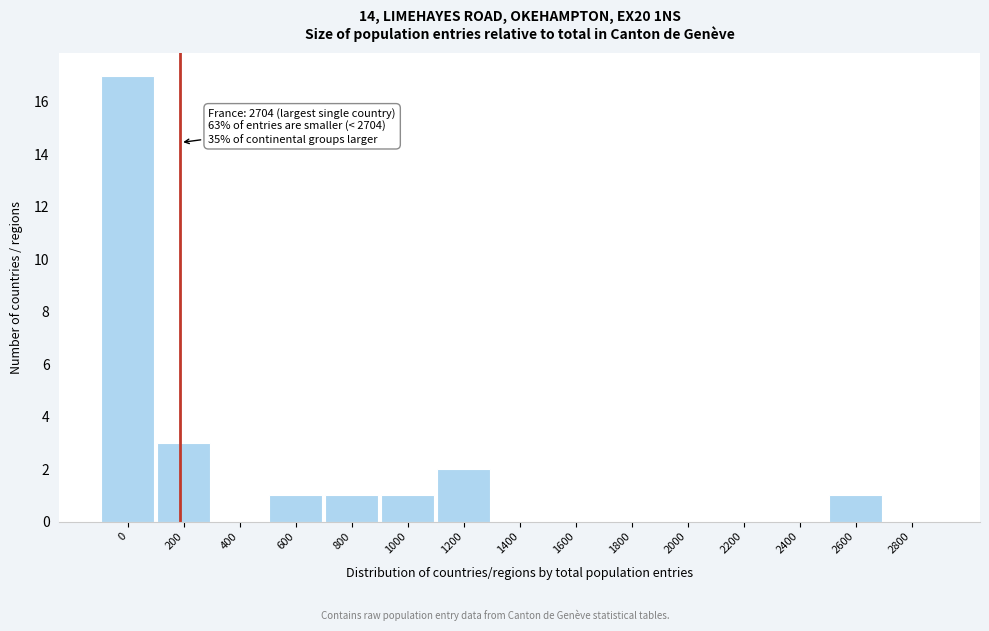

Reading left to right, transcribe all the data shown in this chart.

0=17	200=3	400=0	600=1	800=1	1000=1	1200=2	1400=0	1600=0	1800=0	2000=0	2200=0	2400=0	2600=1	2800=0